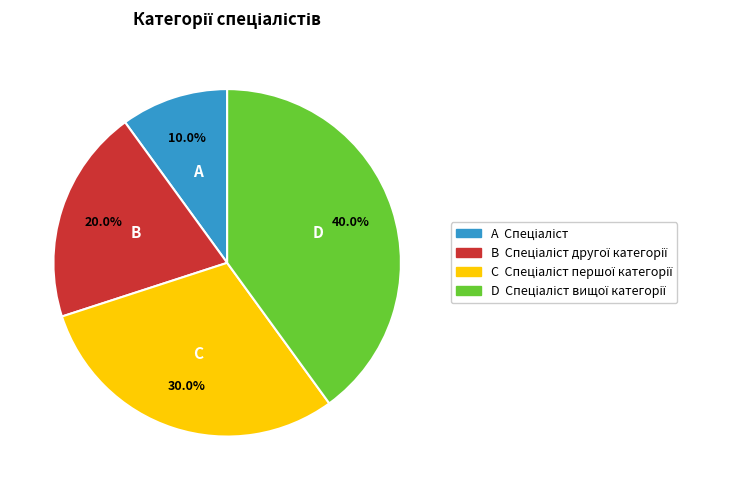

Count the number of slices in the pie.

4